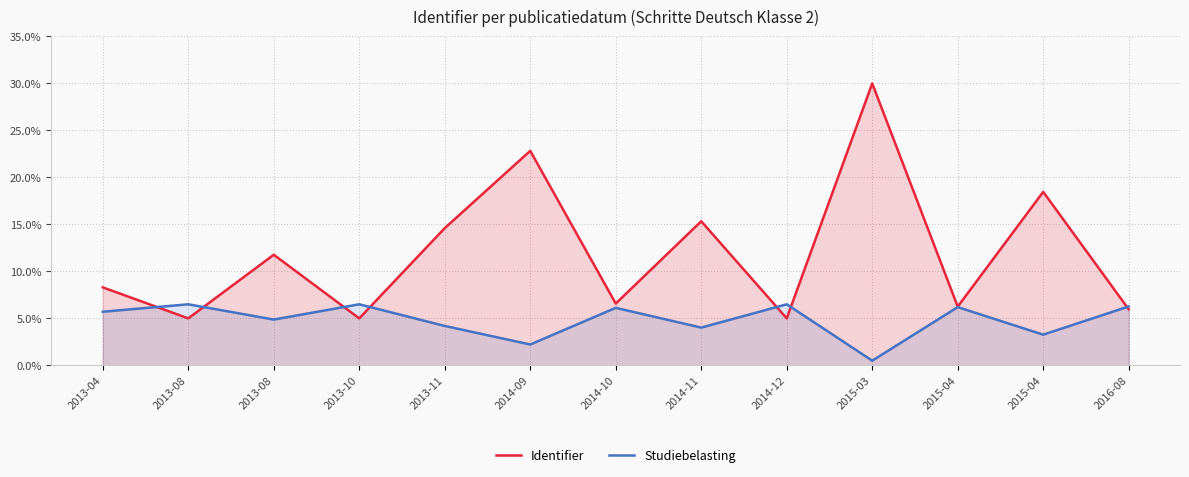

The value of Identifier at 2013-11 is 5.7. True or false?

False